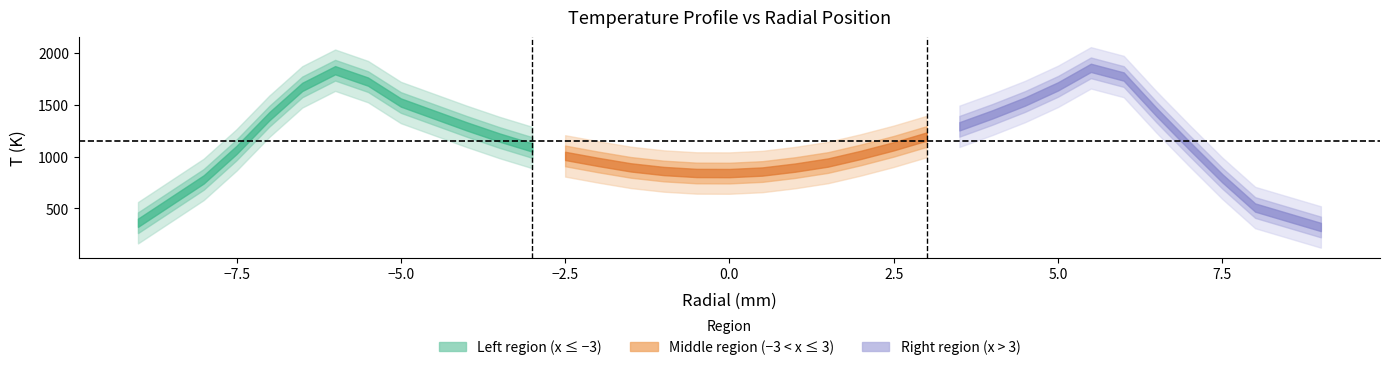

List the labels in order of value, smallest first.

34, 0, 33, 1, 32, 17, 16, 18, 15, 19, 14, 20, 13, 12, 21, 2, 11, 22, 31, 10, 23, 9, 24, 3, 8, 25, 30, 7, 26, 4, 27, 6, 29, 5, 28